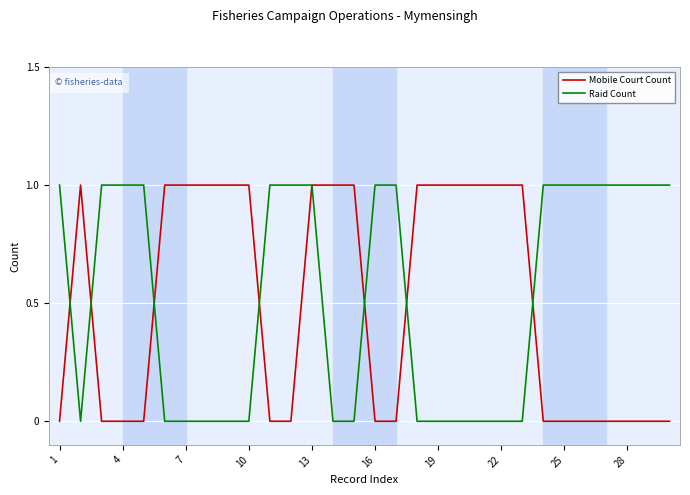

What is the greatest value displayed?

1